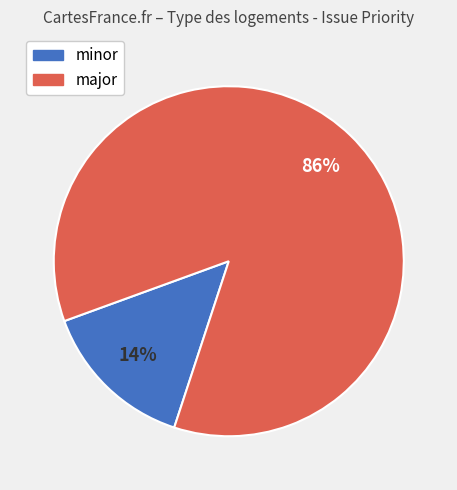

To the nearest percent, what is the average slice percentage?

50%